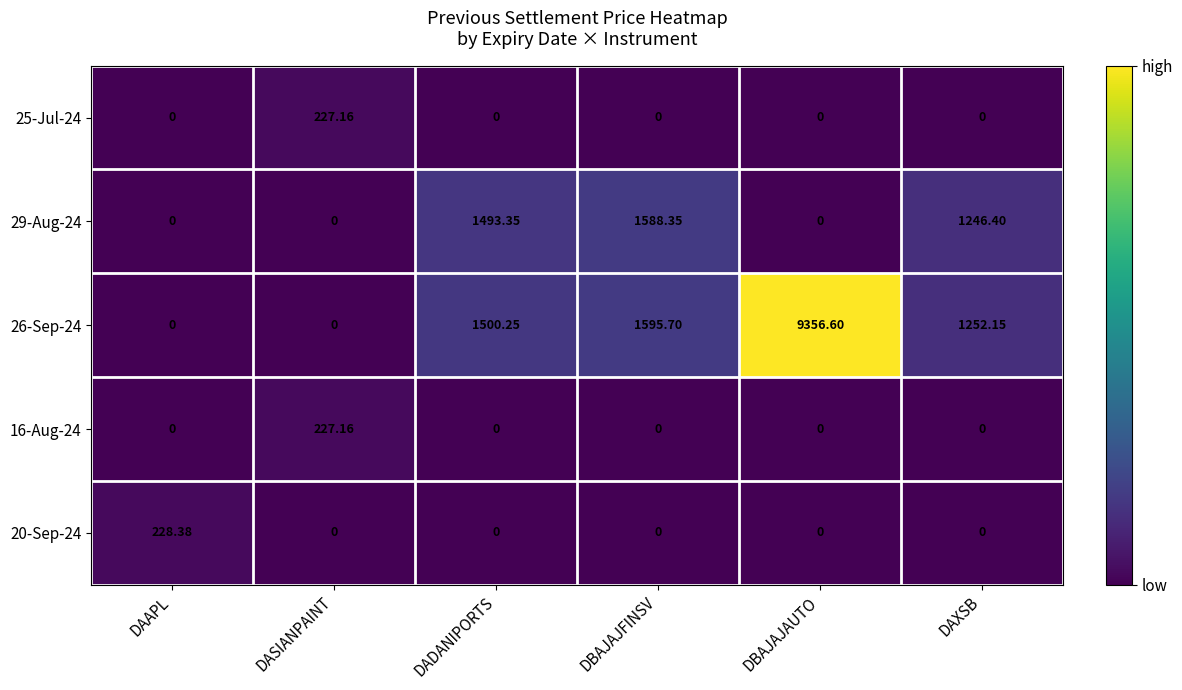

At which category is the sum across all series the highest?

DBAJAJAUTO